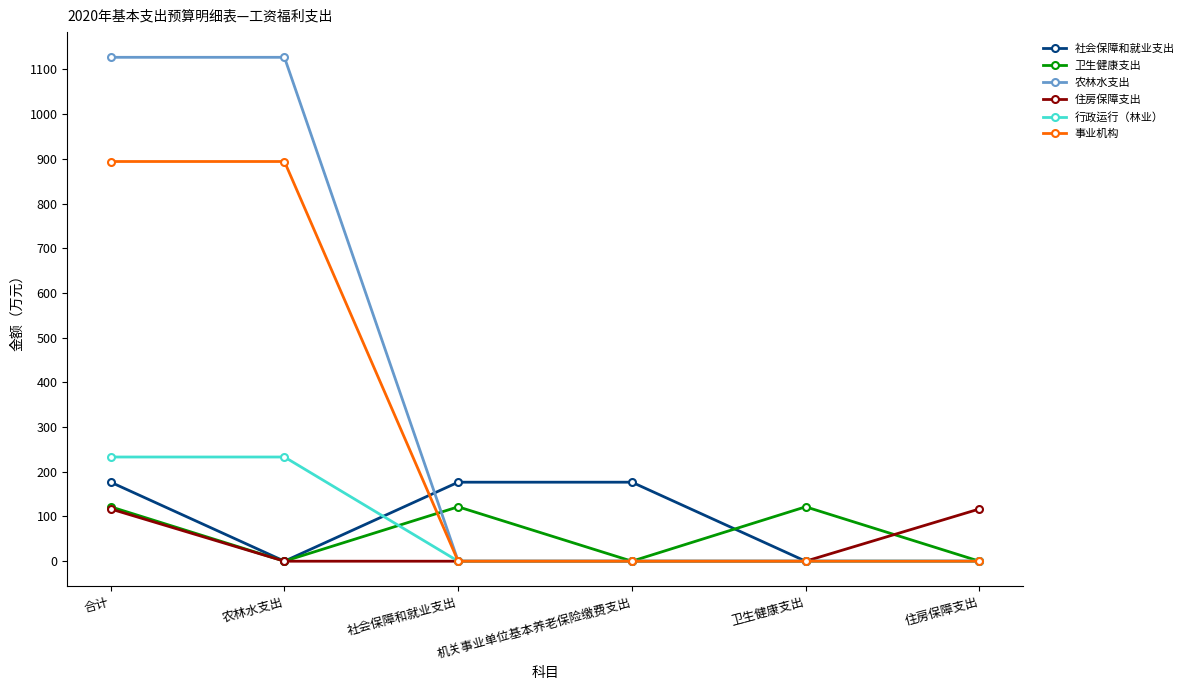

How many lines are shown in the chart?

6